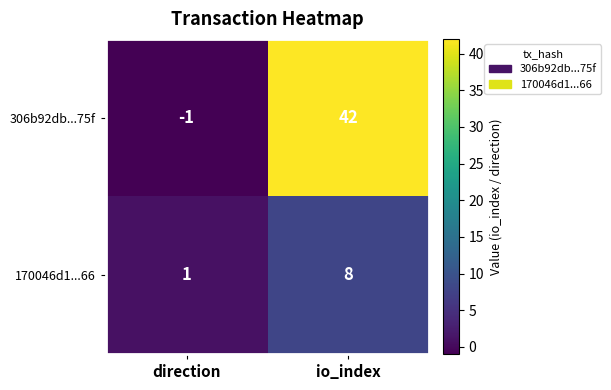

Which label corresponds to the smallest value in the chart?

direction